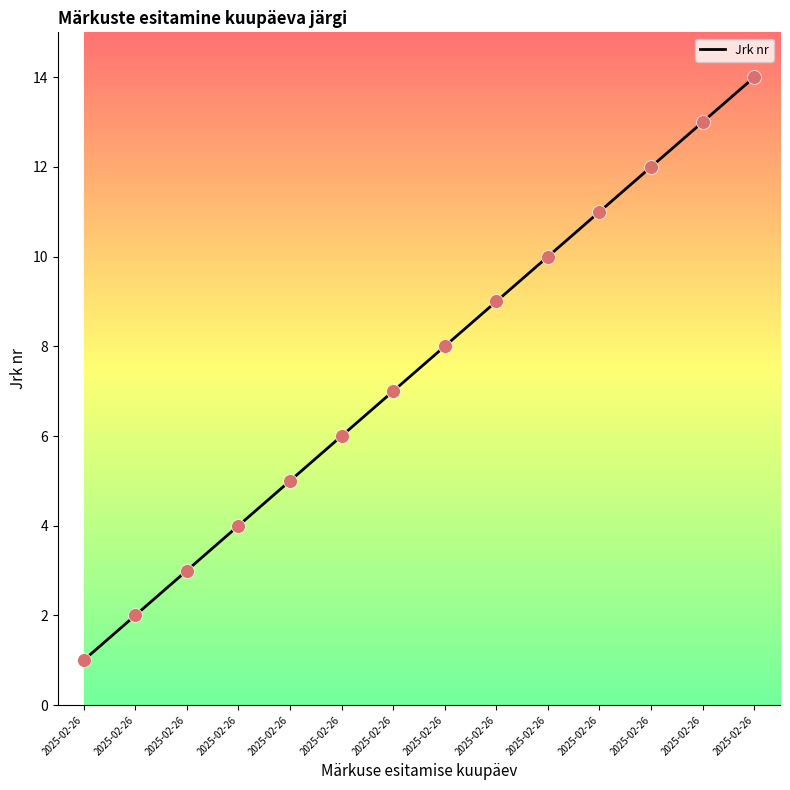

What is the change in value from 2025-02-26 to 2025-02-26?

+1